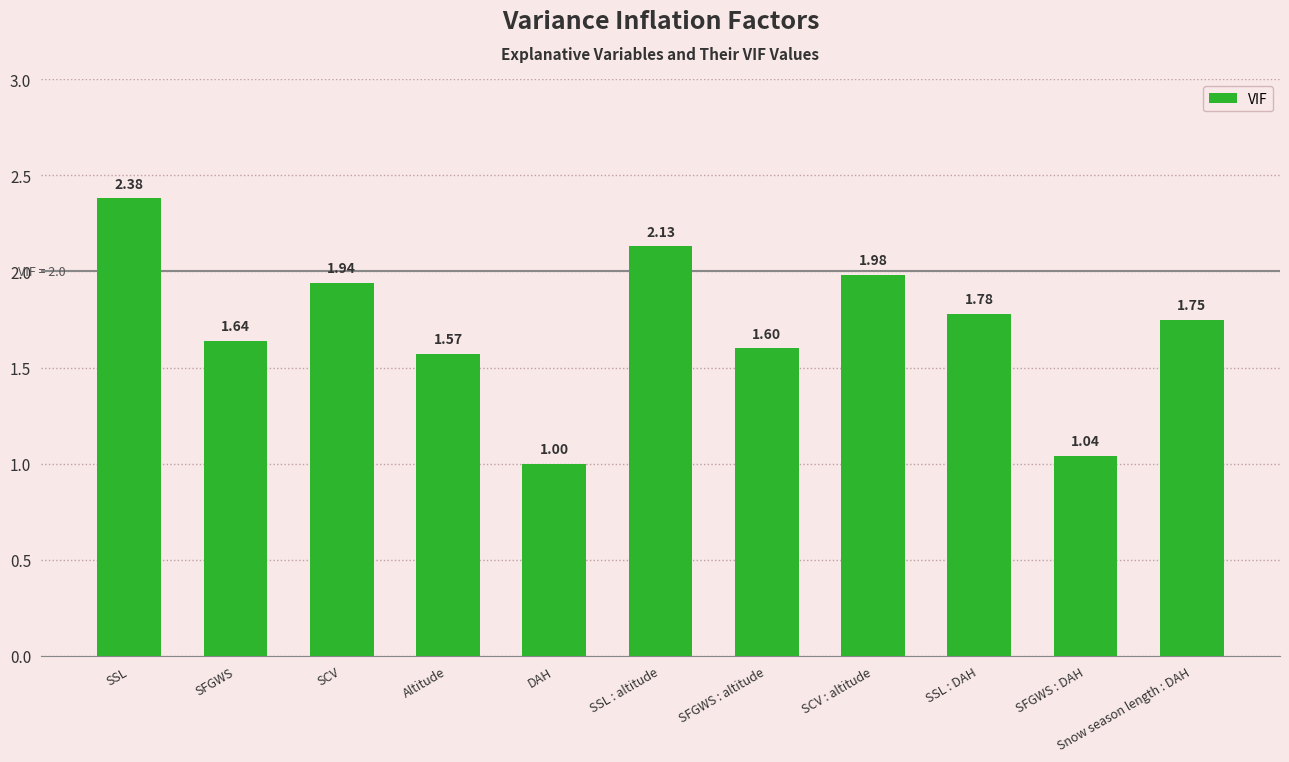

Which category has the highest value across all series?

SSL